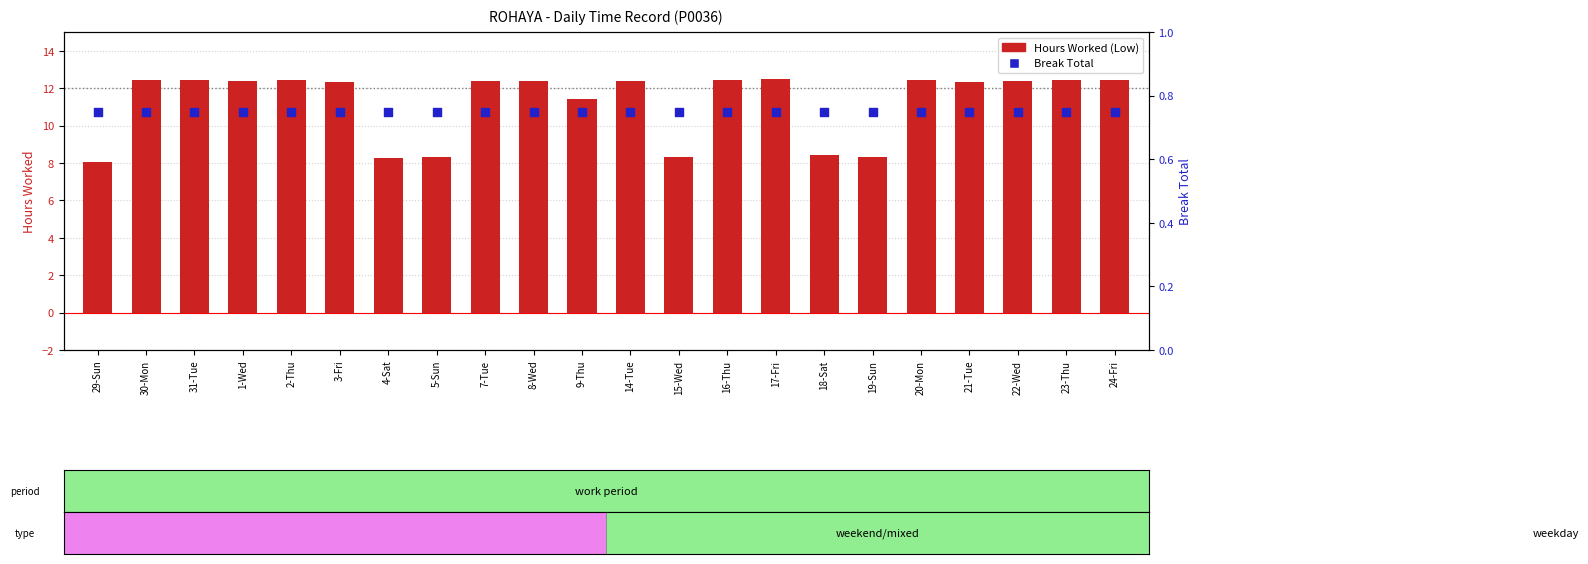

What are all the series names shown in the legend?

Hours Worked (Low), Break Total